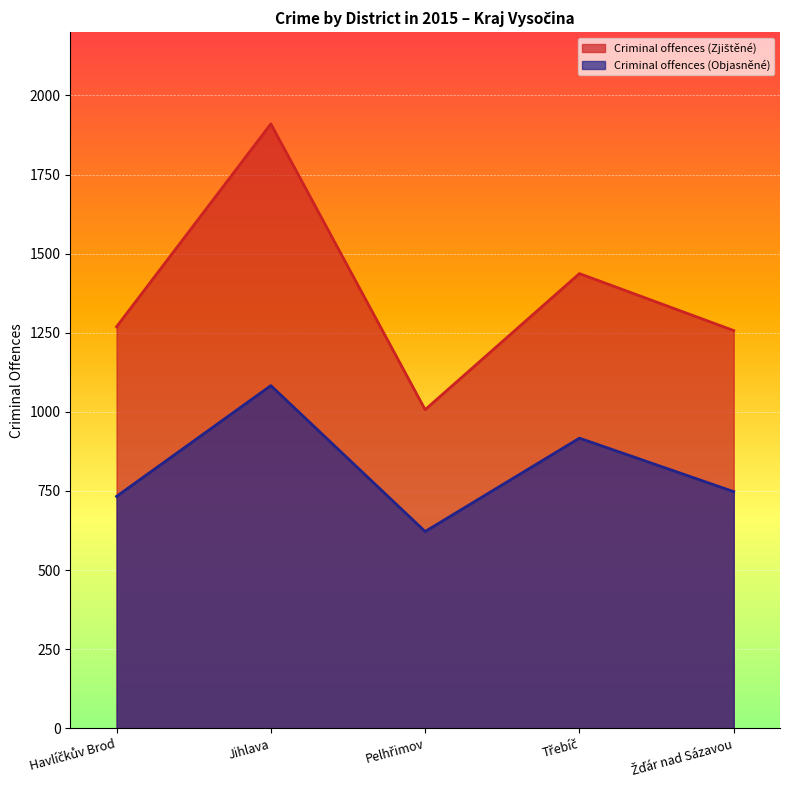

What is the maximum value shown in the chart?

1910